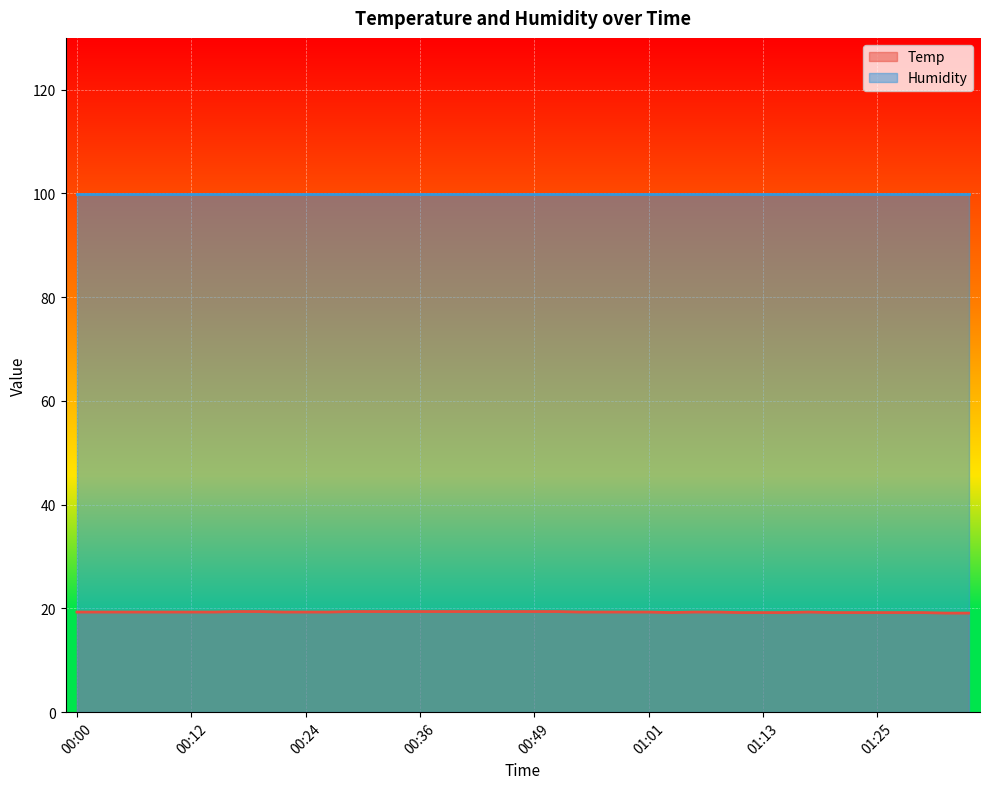

Reading left to right, what are all the values shown in this chart?

00:00=19.3	00:02=19.3	00:04=19.3	00:07=19.3	00:09=19.3	00:12=19.3	00:14=19.3	00:17=19.4	00:19=19.4	00:22=19.3	00:24=19.3	00:26=19.3	00:29=19.4	00:31=19.4	00:34=19.4	00:36=19.4	00:39=19.4	00:41=19.4	00:44=19.4	00:46=19.4	00:49=19.4	00:51=19.4	00:53=19.3	00:56=19.3	00:58=19.3	01:01=19.3	01:03=19.2	01:06=19.3	01:08=19.3	01:11=19.2	01:13=19.2	01:16=19.2	01:18=19.3	01:20=19.2	01:23=19.2	01:25=19.2	01:28=19.2	01:30=19.2	01:33=19.1	01:35=19.1